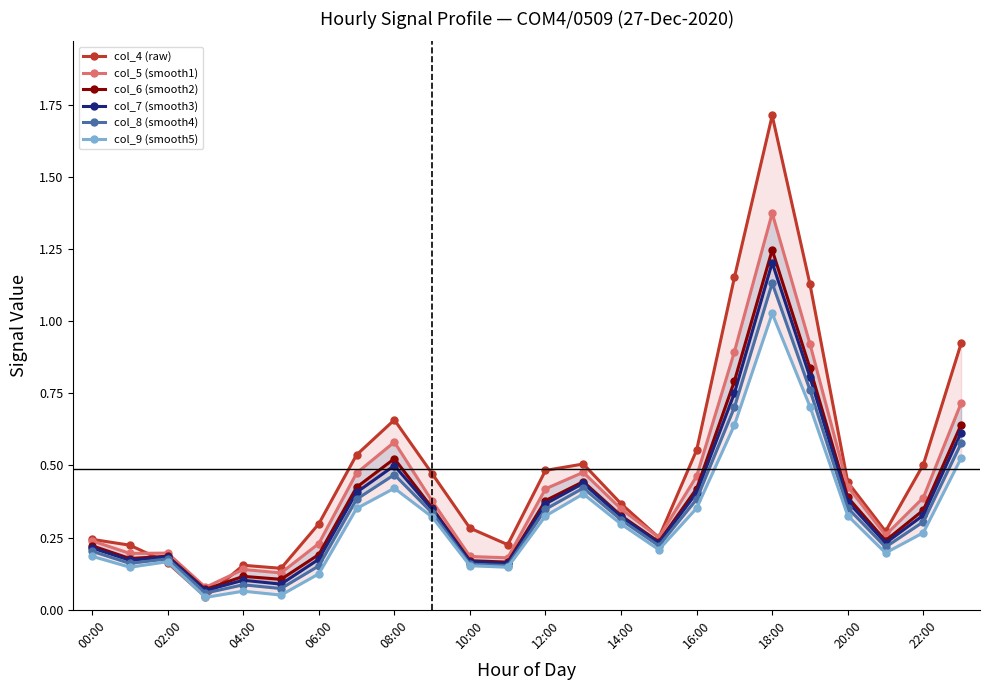

What is the average value of the col_5 (smooth1) series?

0.4